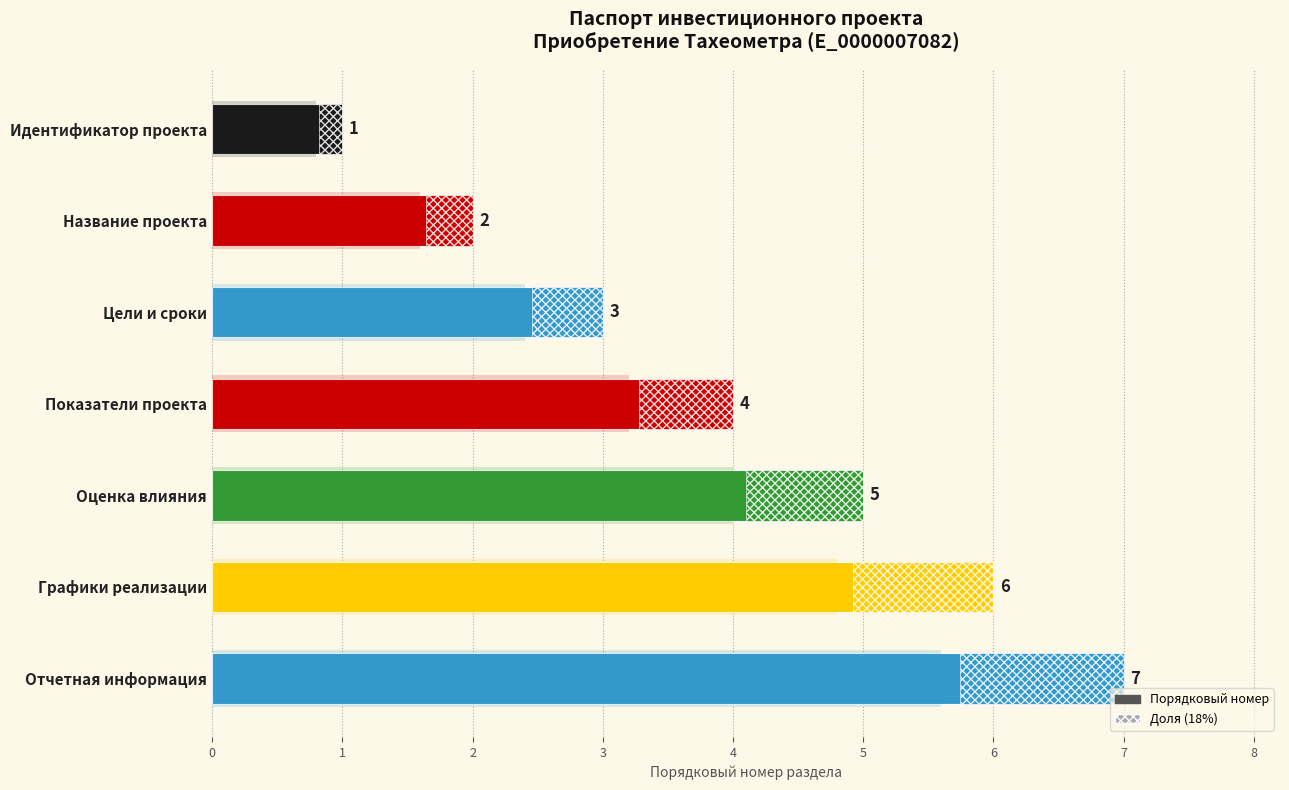

What is the value of the 4th bar from the left?

4